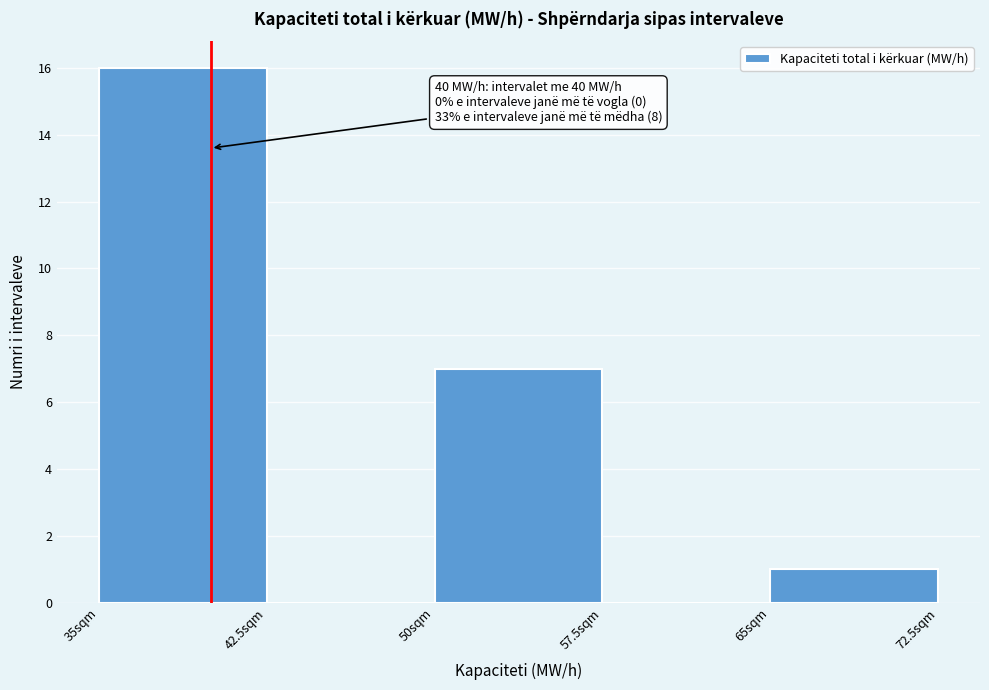

Which range on the x-axis has the tallest bar?

35.0 to 42.5